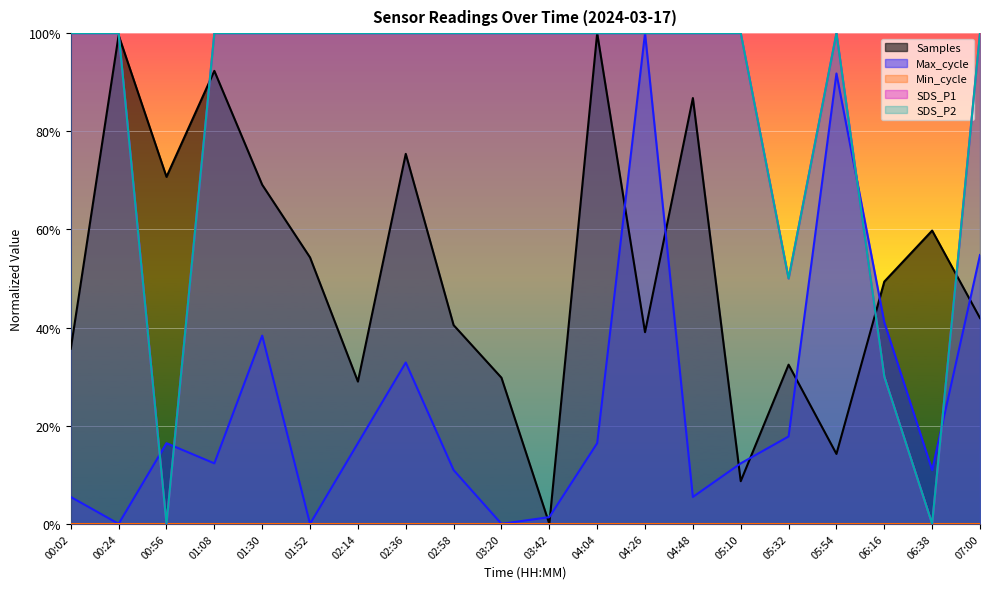

Does the chart display data point markers on the line(s)?

No